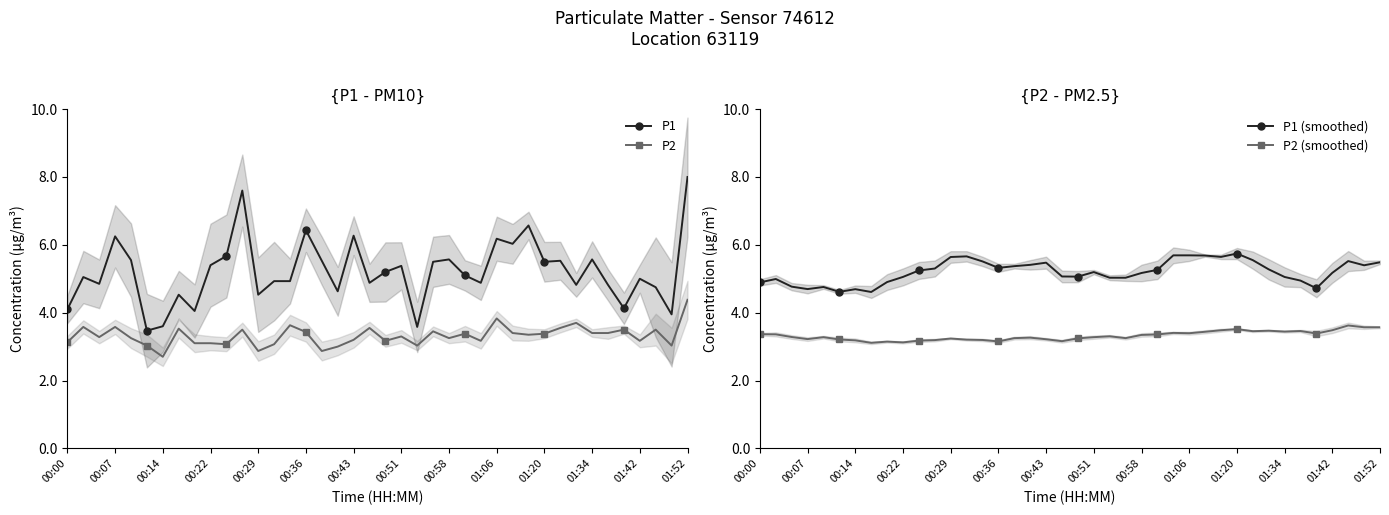

True or false: P2 and P1 (smoothed) cross at least once.

False